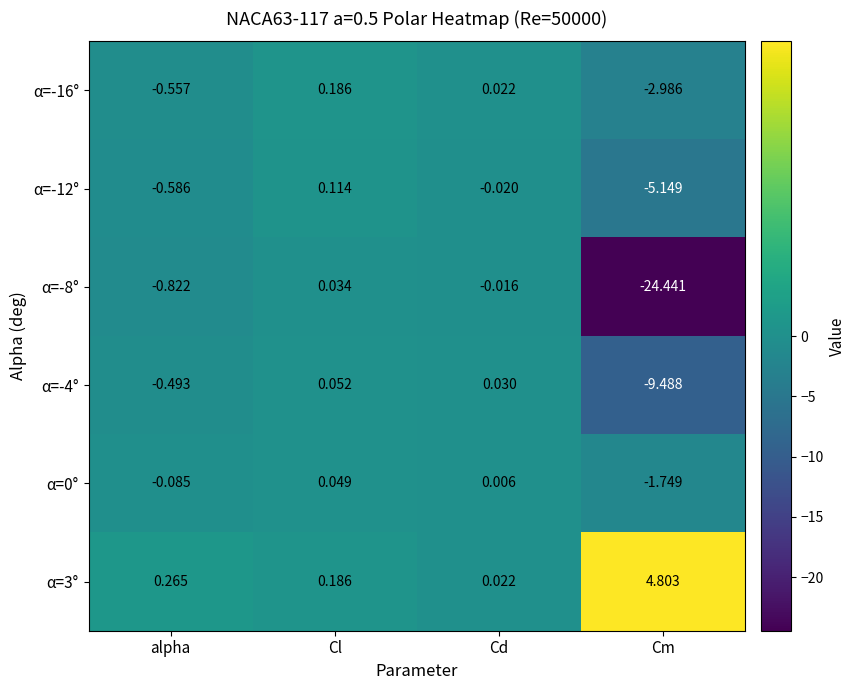

How many categories are shown in the chart?

4